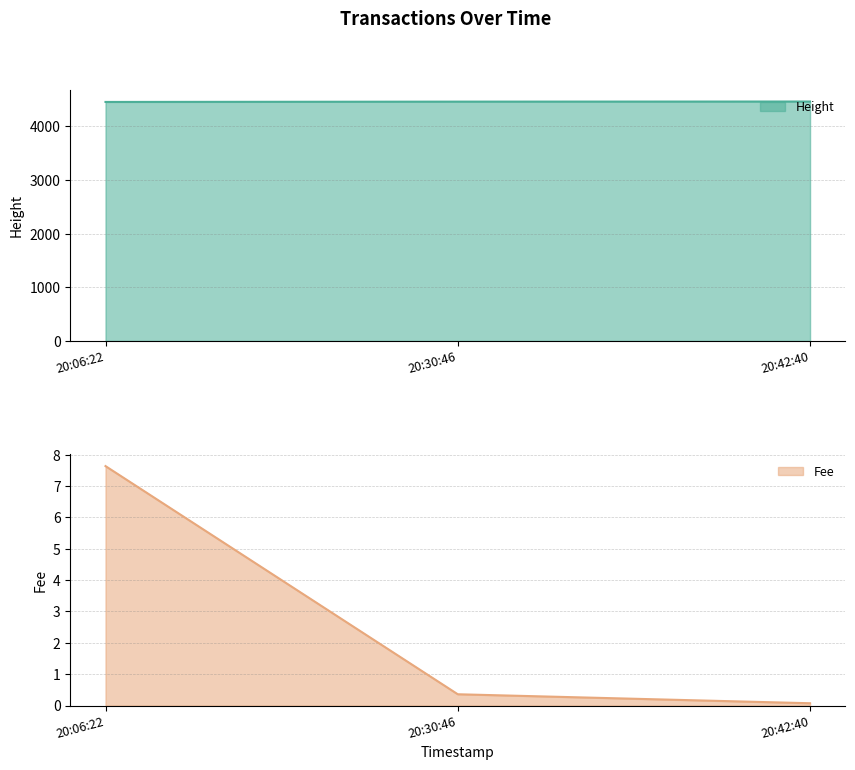

Rank the categories by Fee value from highest to lowest.

20:06:22, 20:30:46, 20:42:40